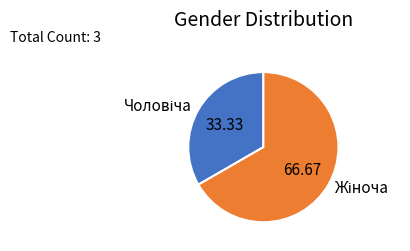

Is there any slice that represents more than half of the pie?

Yes